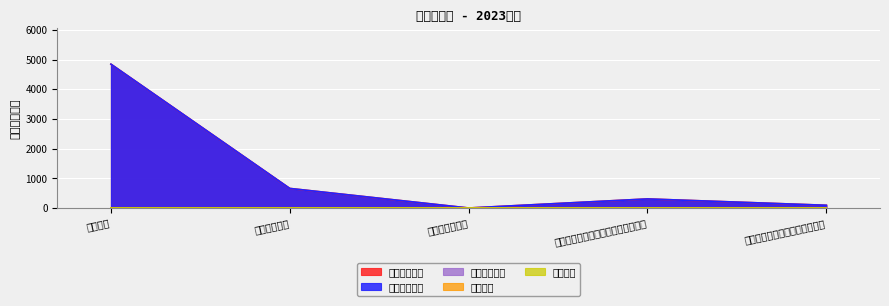

What is the maximum value shown in the chart?

4843.1